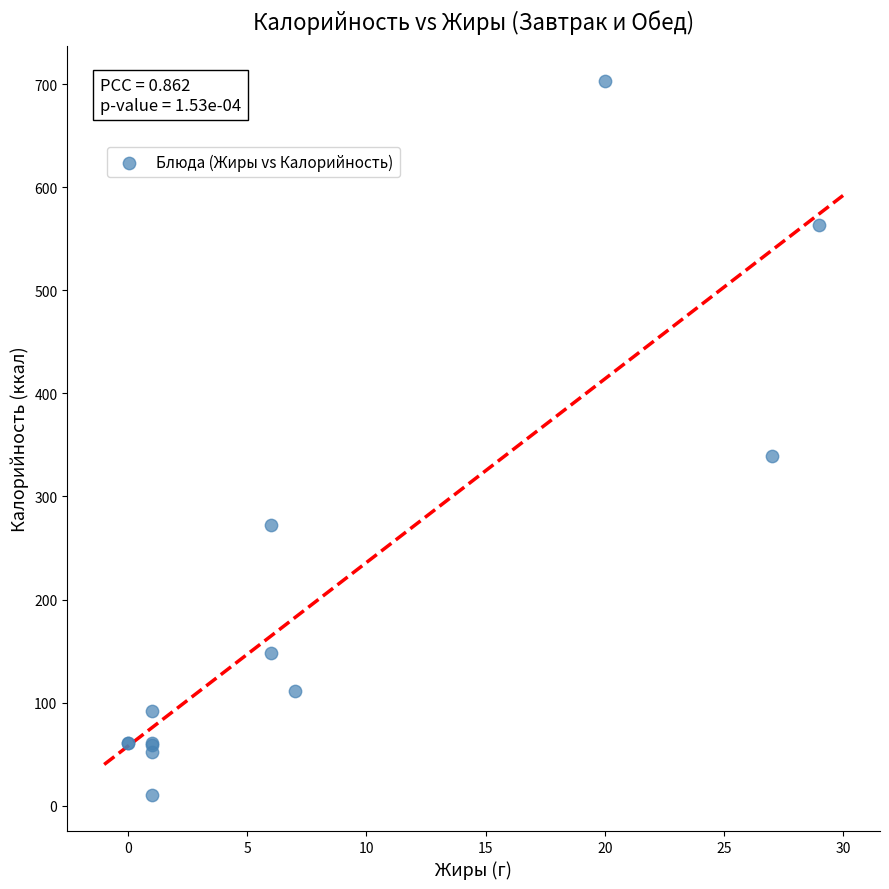

What Y value in the scatter plot is closest to 356?

339